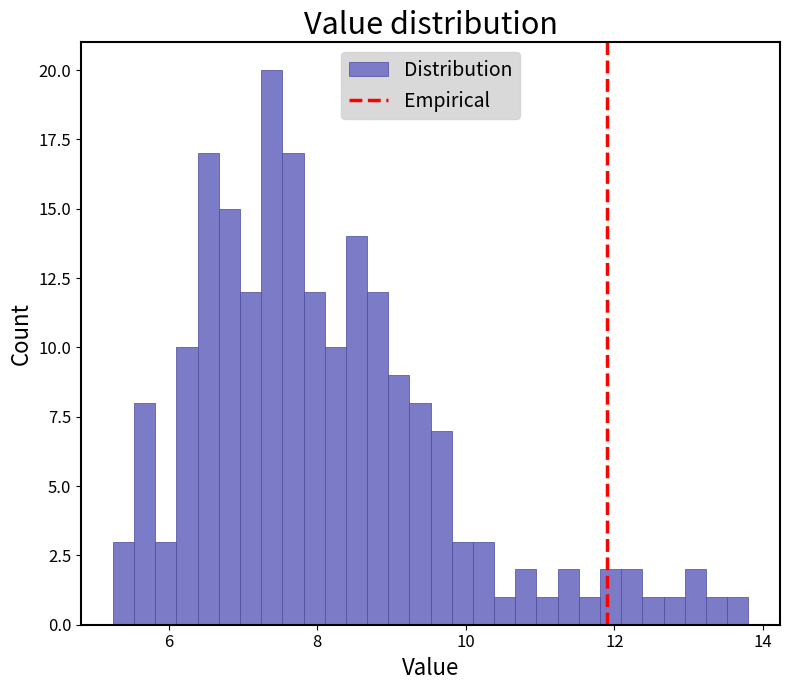

Around what value on the x-axis is the tallest bar? Give the approximate position of its centre, as read against the axis.

7.4